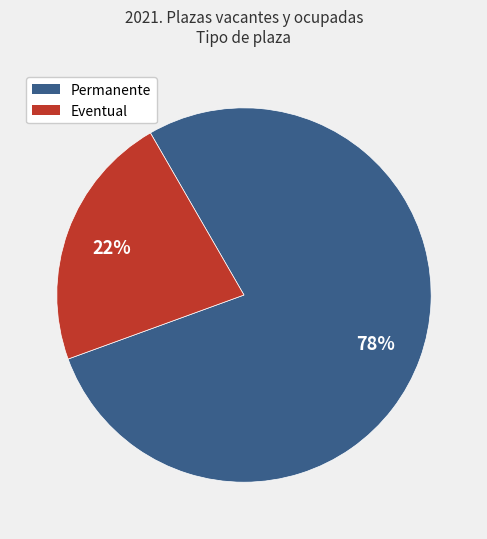

Is it true that Eventual is 36% of the pie?

False